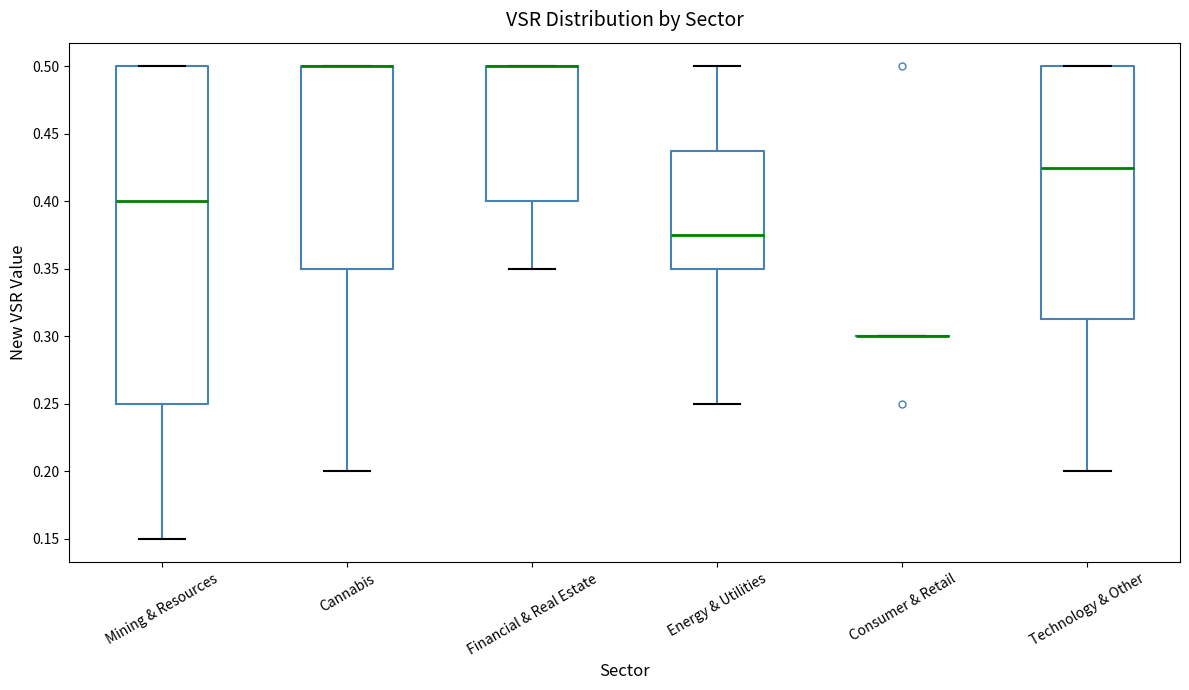

Which box is the tallest, from its lower edge to its upper edge?

Mining & Resources